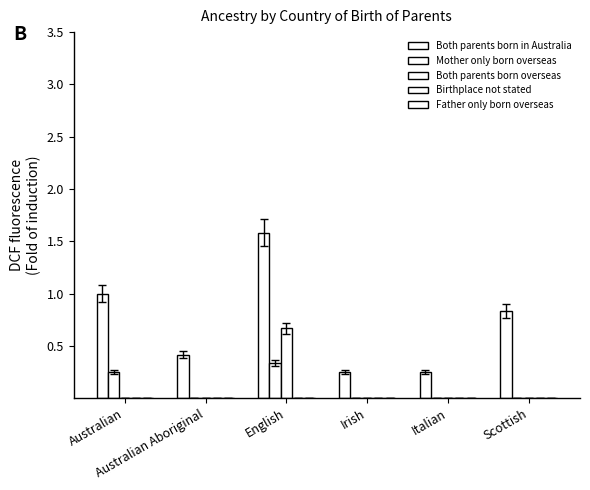

Does the chart contain stacked bars?

No